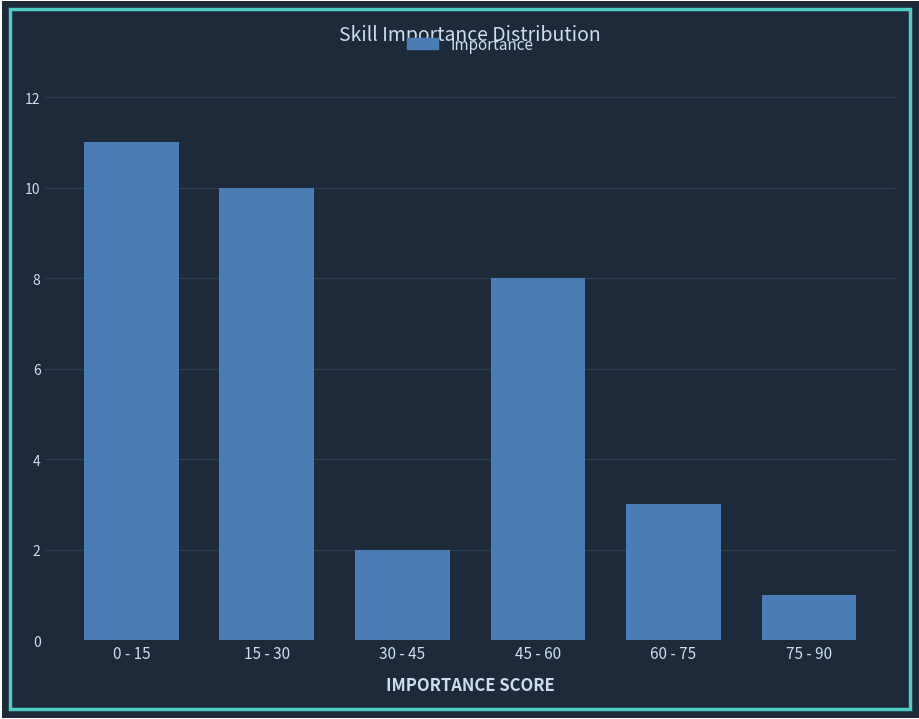

Reading left to right, list all the values displayed in this chart.

0 - 15=11	15 - 30=10	30 - 45=2	45 - 60=8	60 - 75=3	75 - 90=1